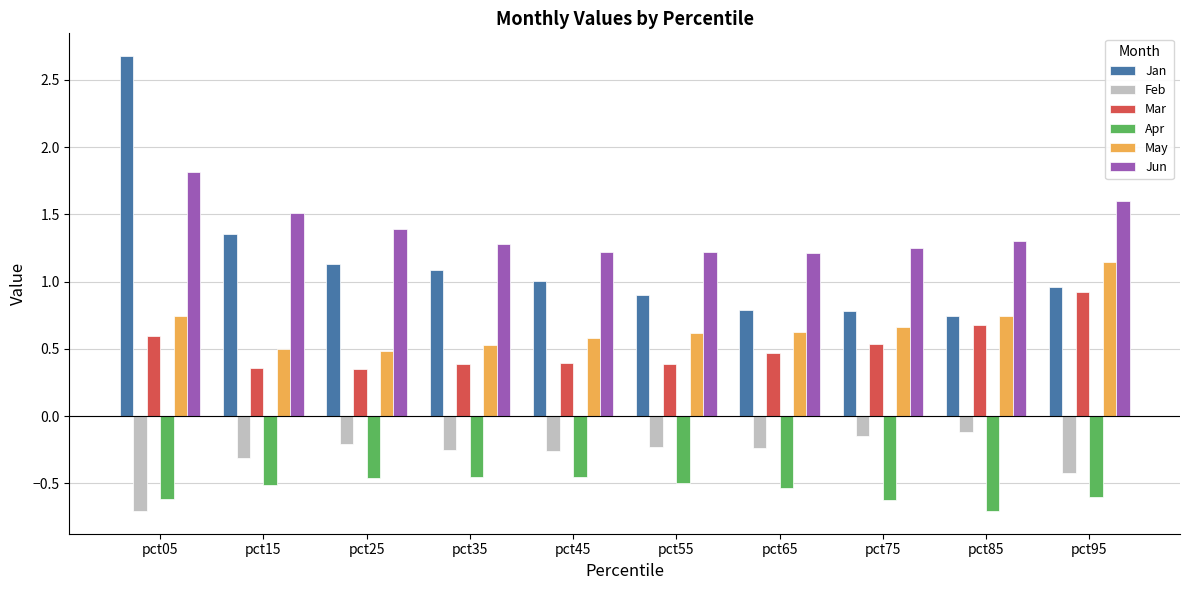

At pct45, list the series in order from smallest to largest.

Apr, Feb, Mar, May, Jan, Jun